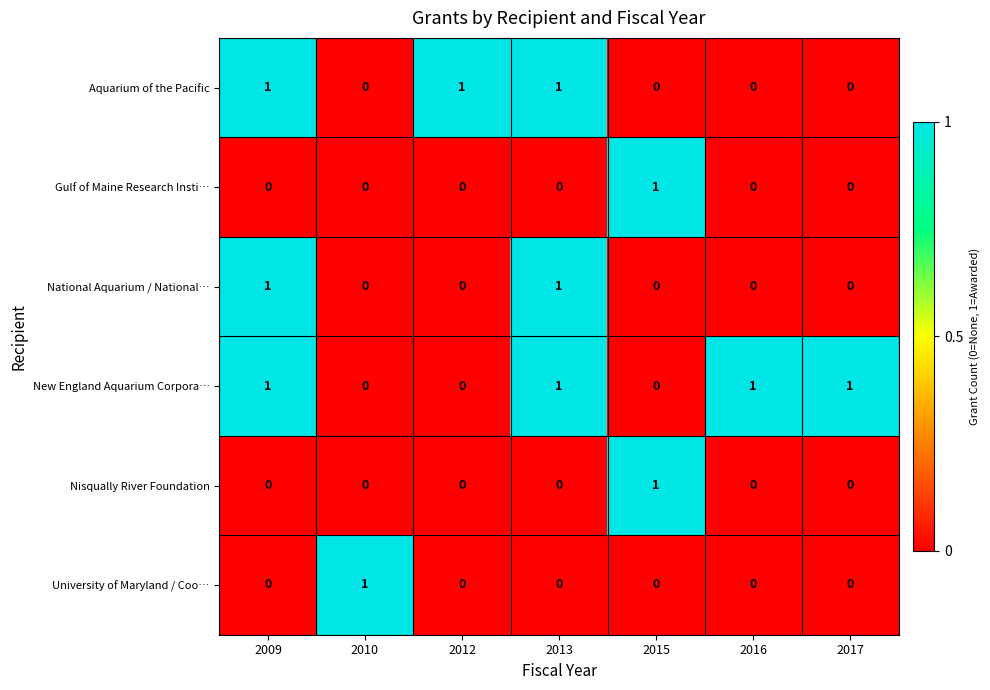

What is the difference between the highest and lowest values at 2013?

1